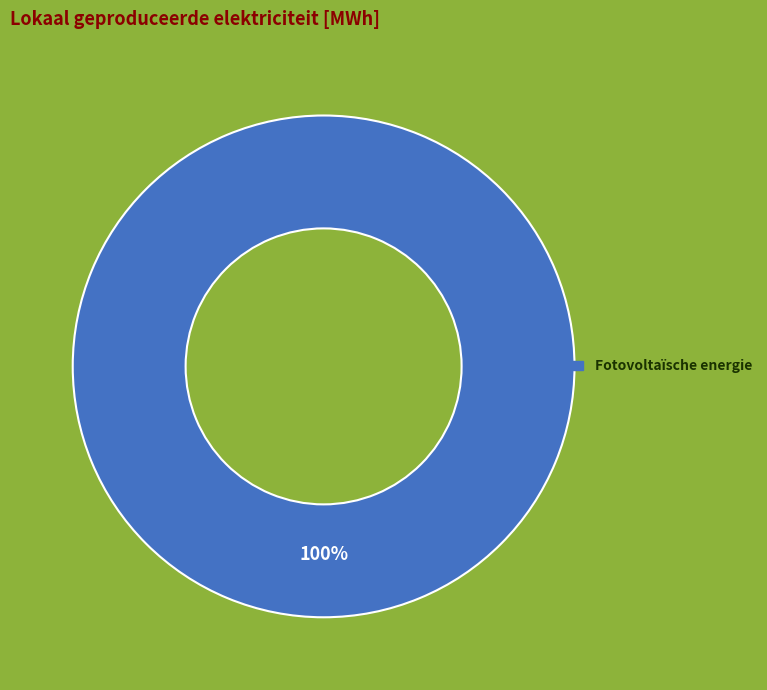

Count the number of slices in the pie.

1